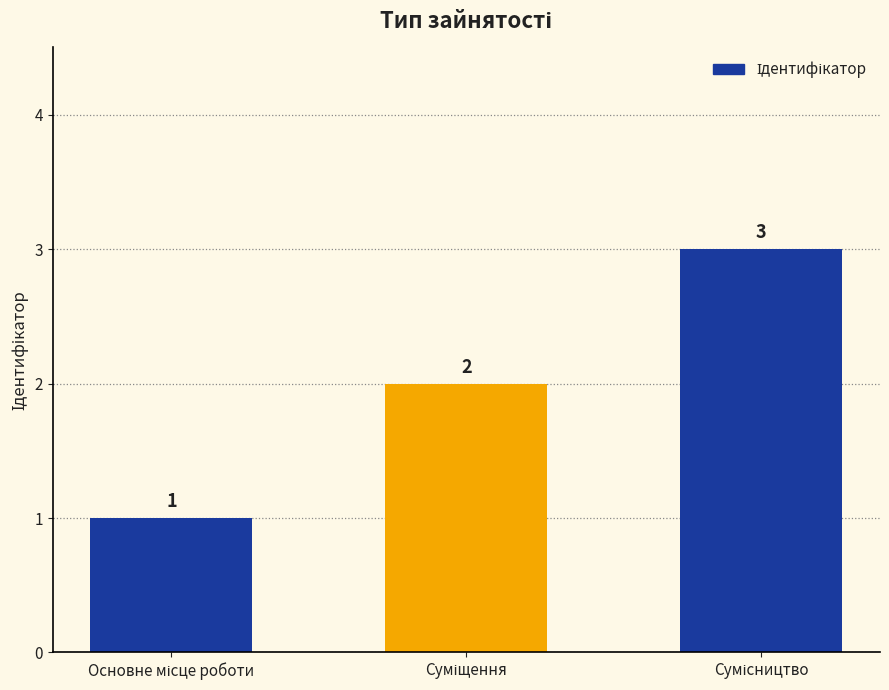

Reading left to right, extract all data points from this chart.

1	2	3